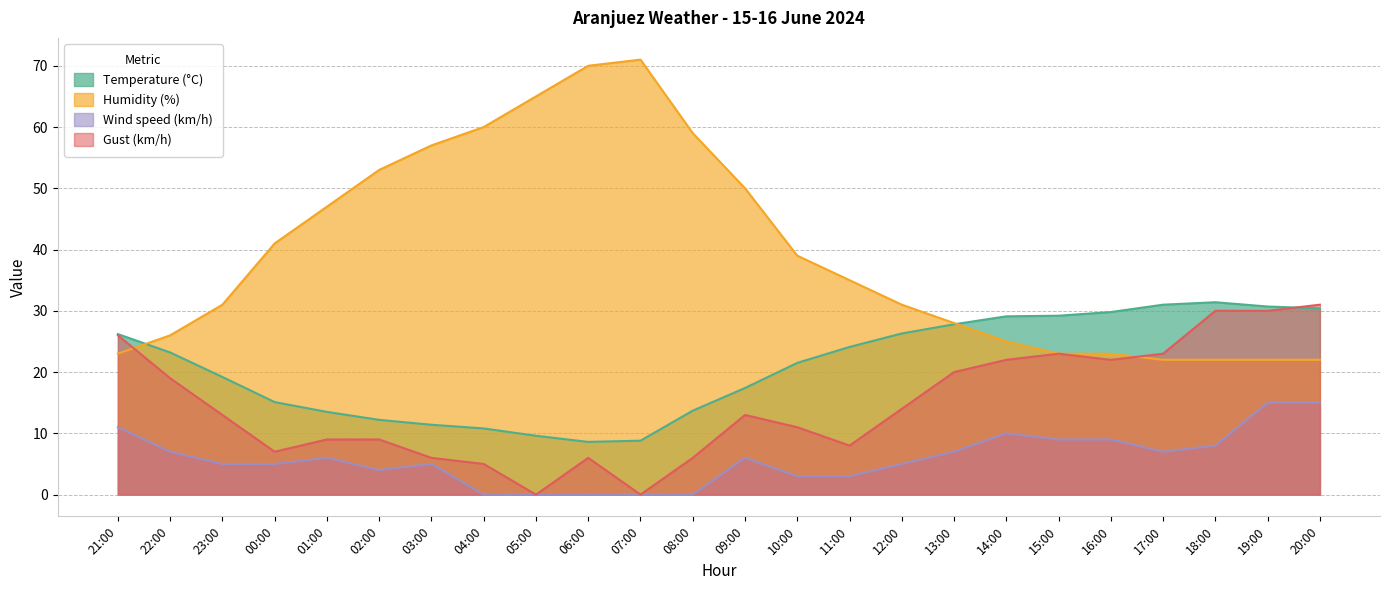

True or false: Gust (km/h) has a value of 5.0 at 04:00.

True